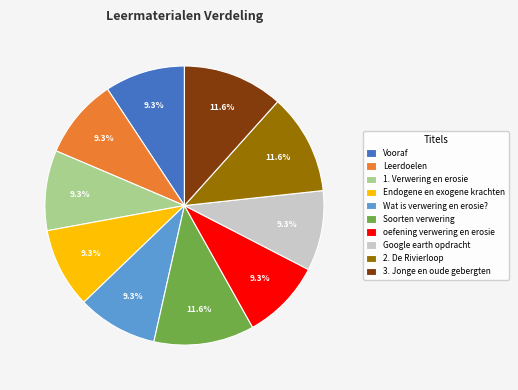

Between 3. Jonge en oude gebergten and Endogene en exogene krachten, which is larger?

3. Jonge en oude gebergten